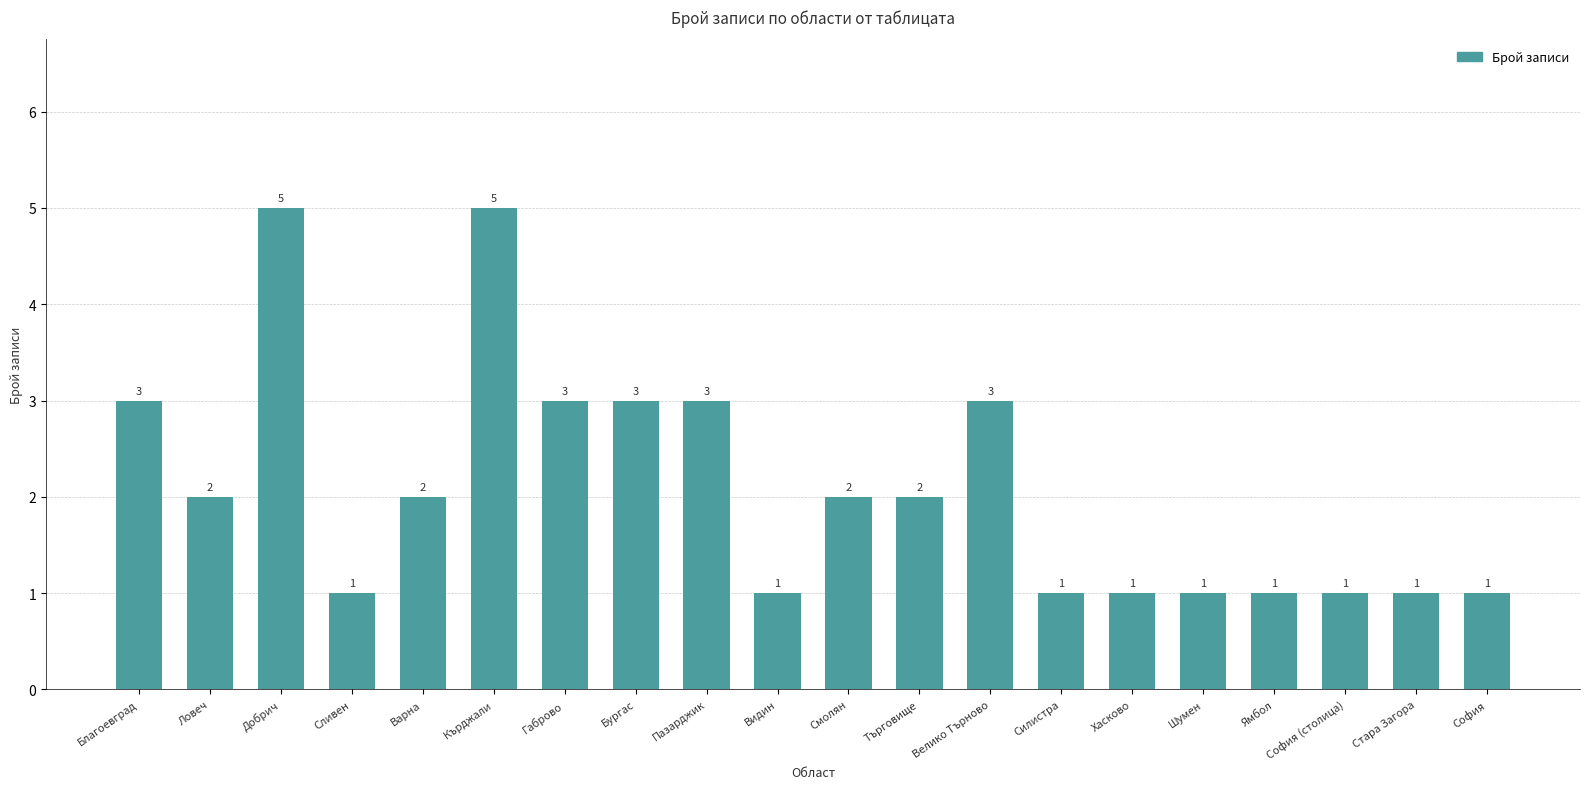

Count the number of data series in this chart.

1